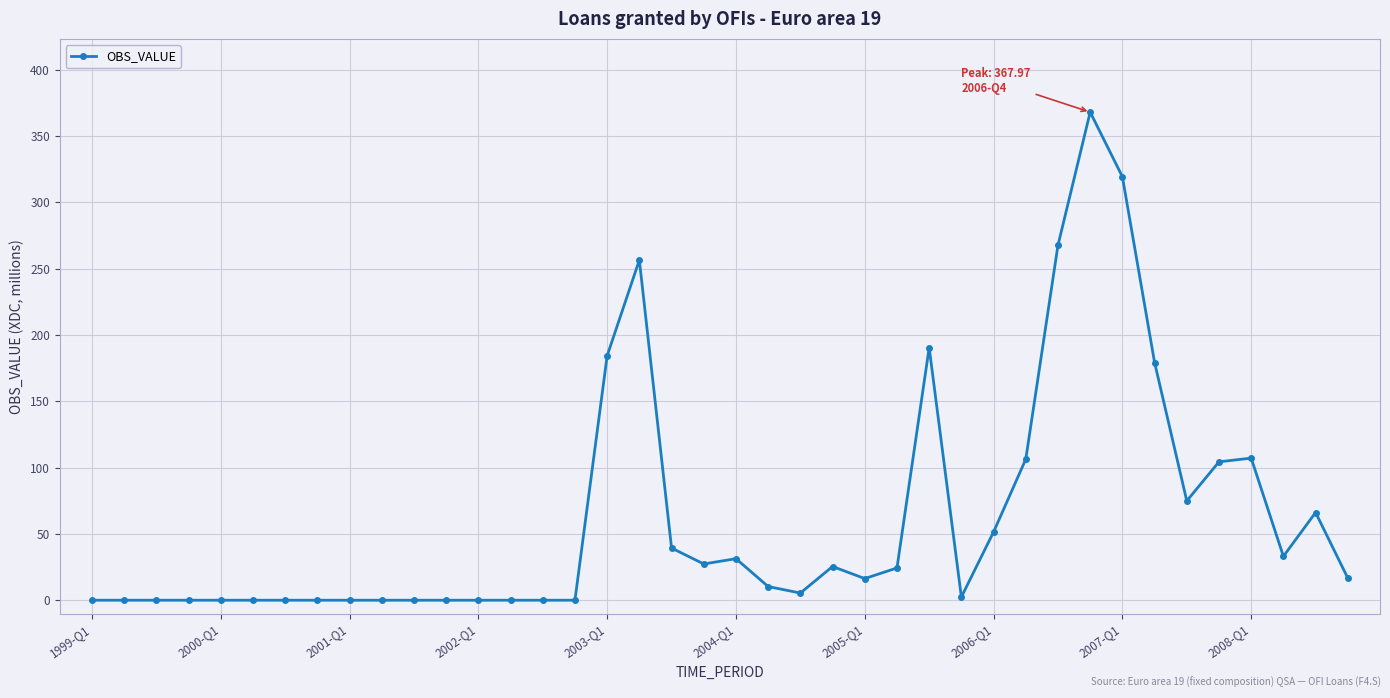

How many values are below 16?

19